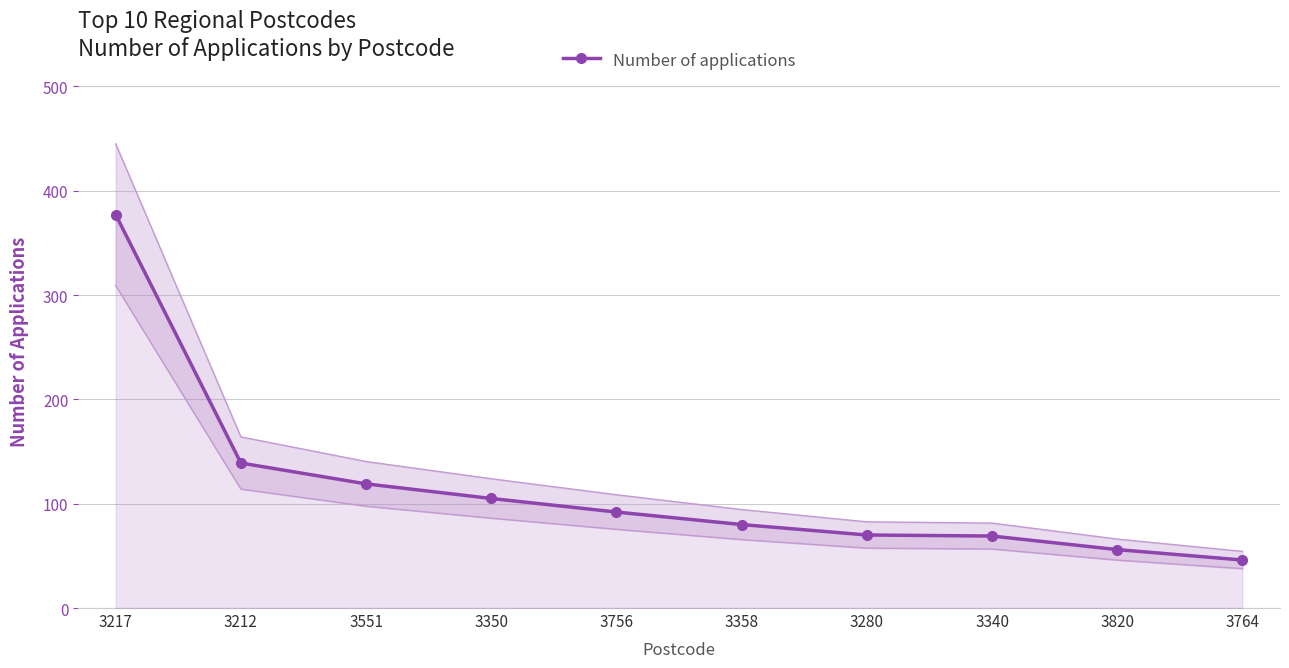

Is this an area chart (filled region under the line)?

No